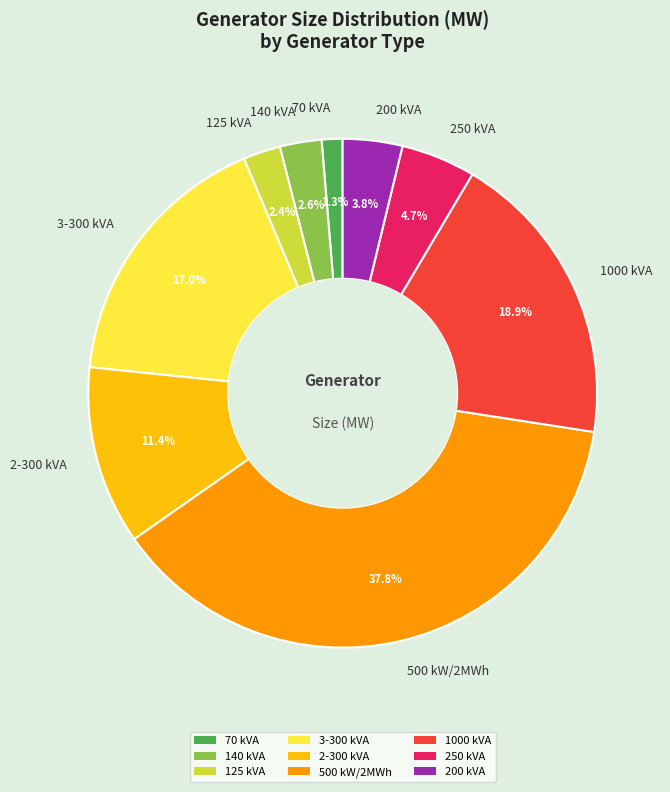

True or false: 200 kVA accounts for 16% of the total.

False